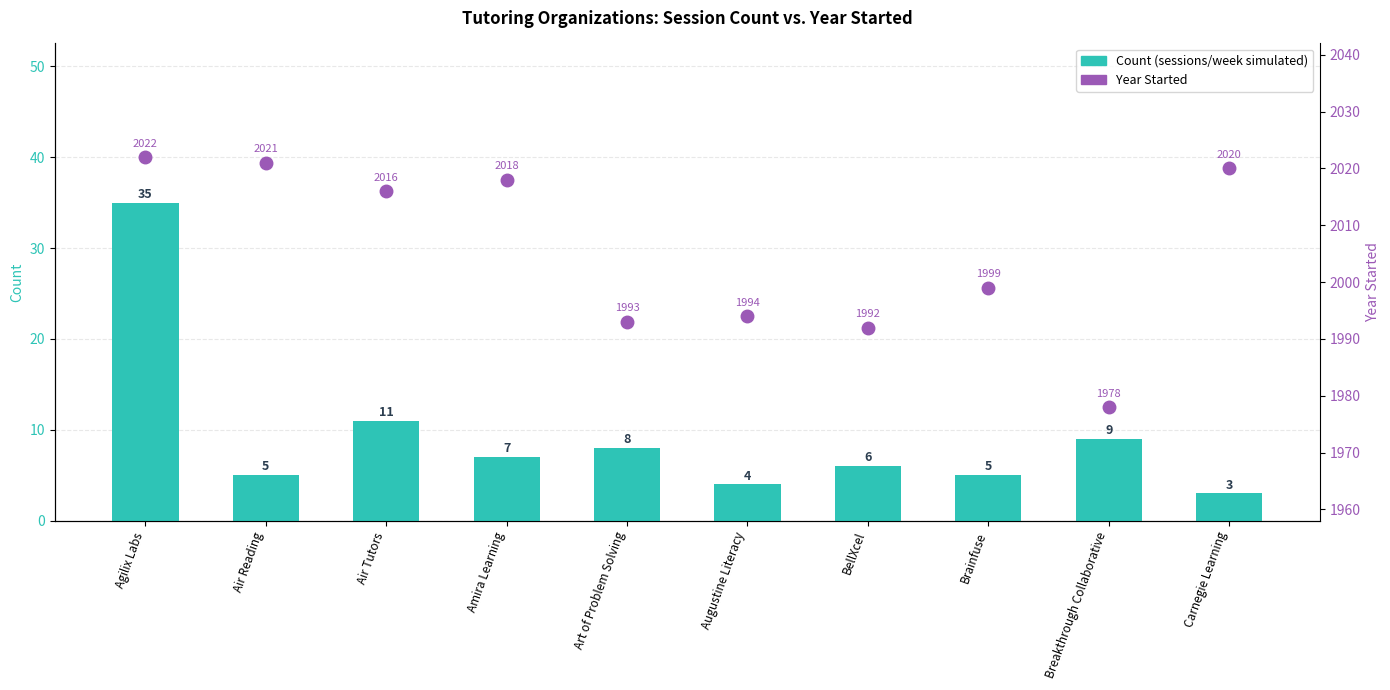

What are all the series names shown in the legend?

Count, Year Started